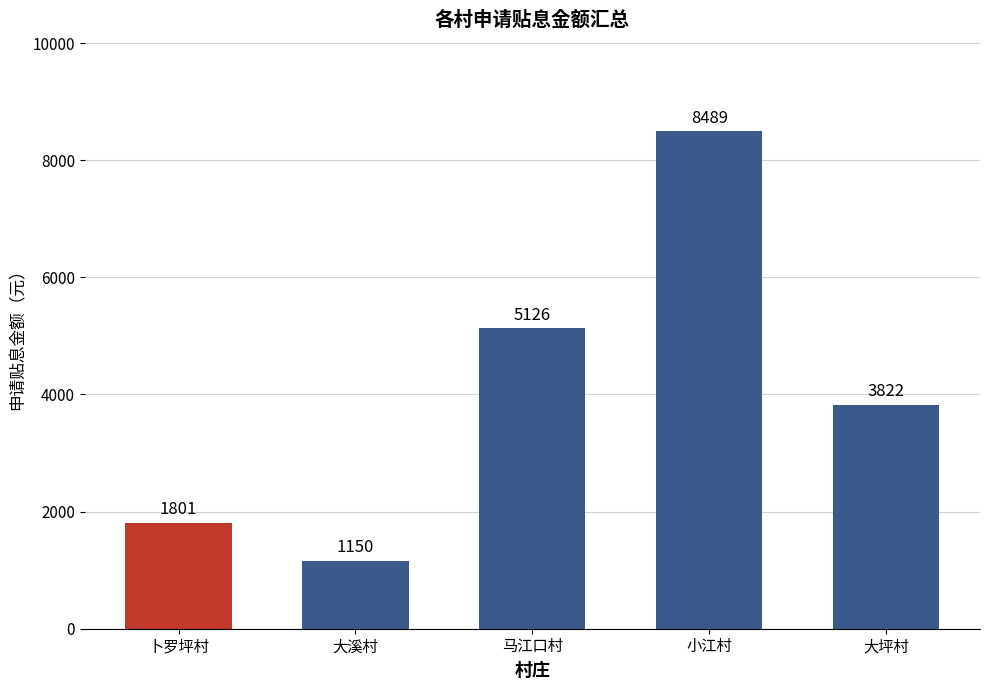

List the labels in order of value, largest first.

小江村, 马江口村, 大坪村, 卜罗坪村, 大溪村